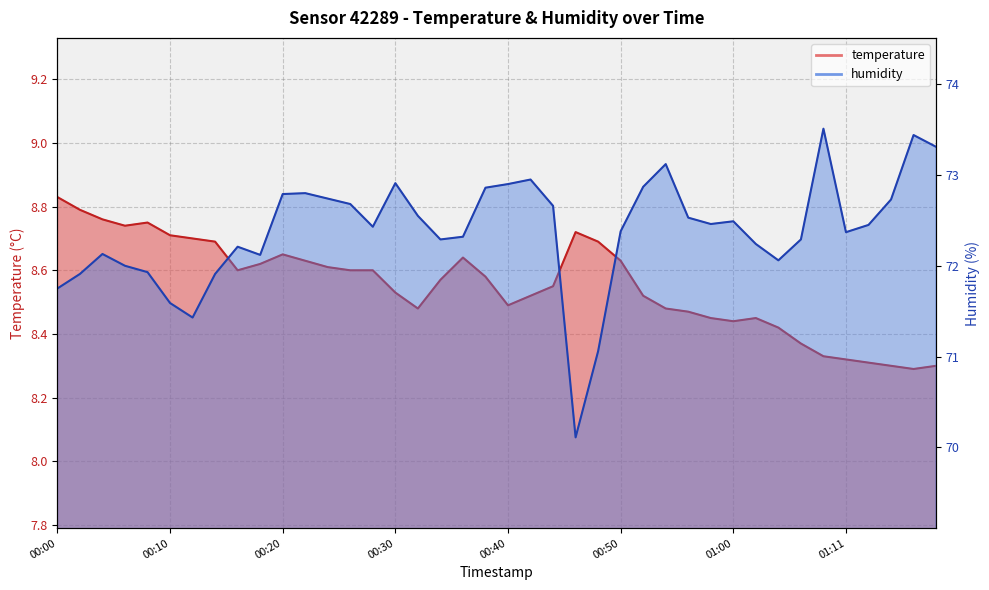

Rank the series by their average value, from highest to lowest.

humidity, temperature